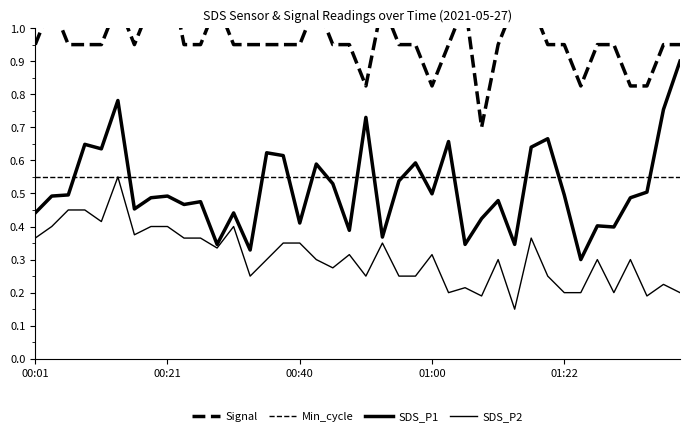

How many lines are shown in the chart?

4